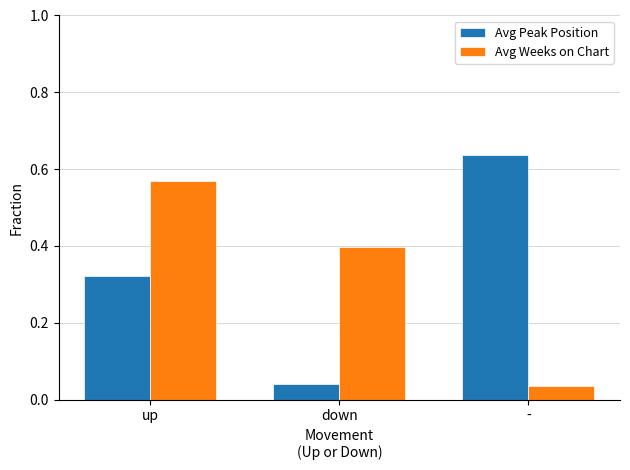

What is the label of the 3rd bar from the right?

up